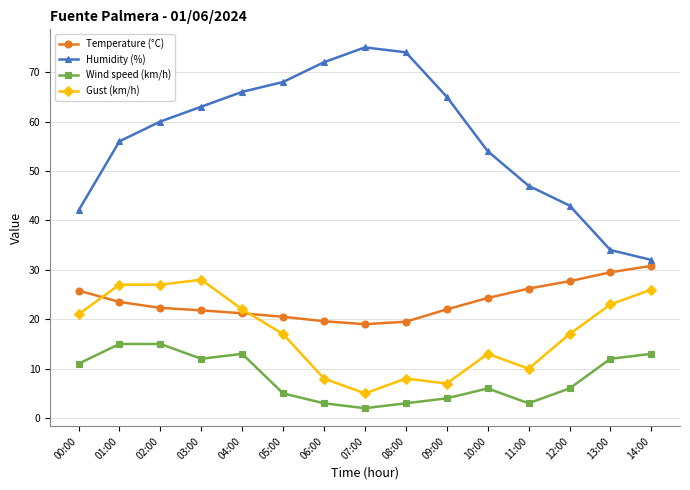

What is the maximum value for Gust (km/h)?

28.0